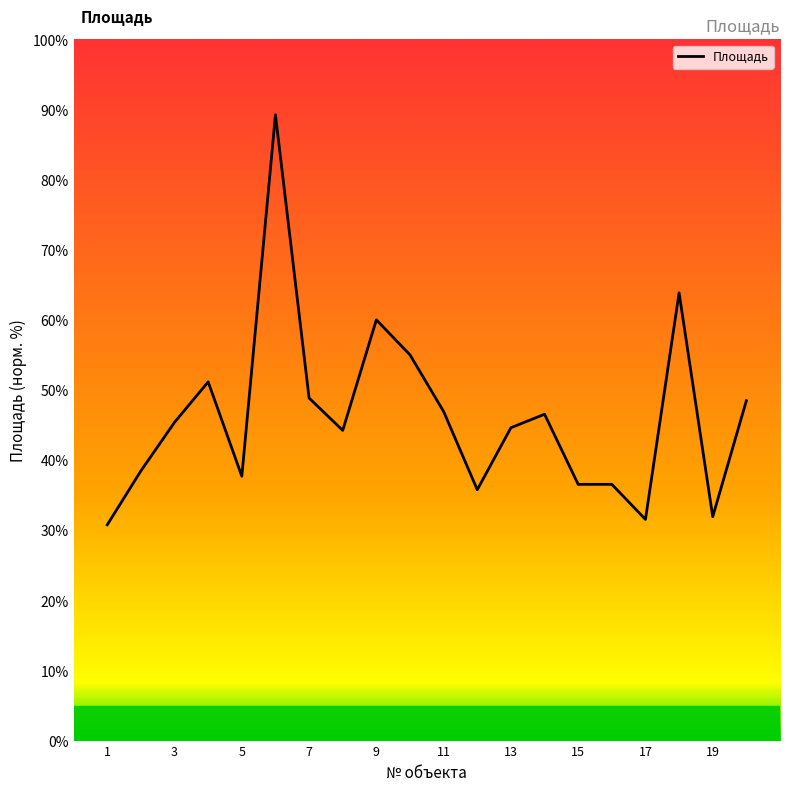

What is the difference between the maximum and minimum values?

58.5